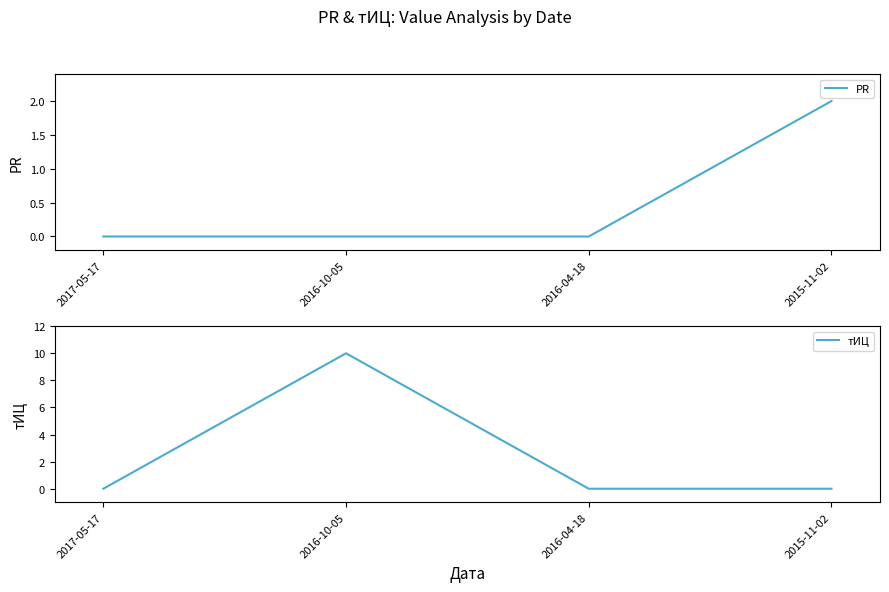

What is the sum of all PR values?

2